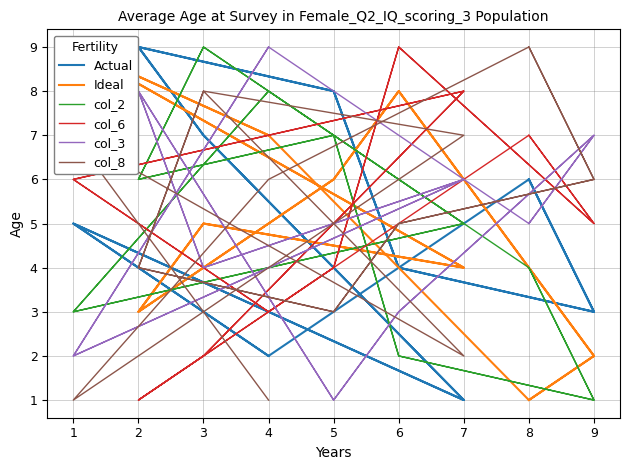

Which series has the largest range (max minus min)?

Actual